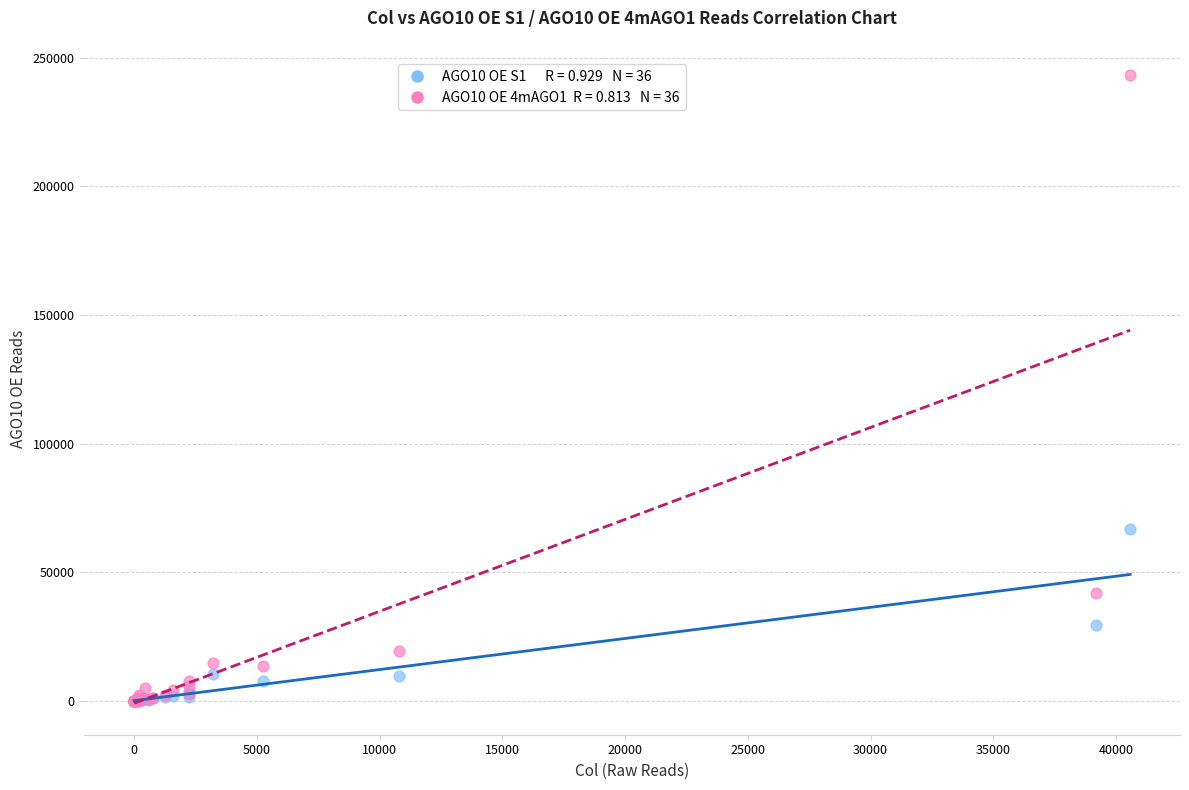

Across all series, what Y value is closest to 121658?

66957